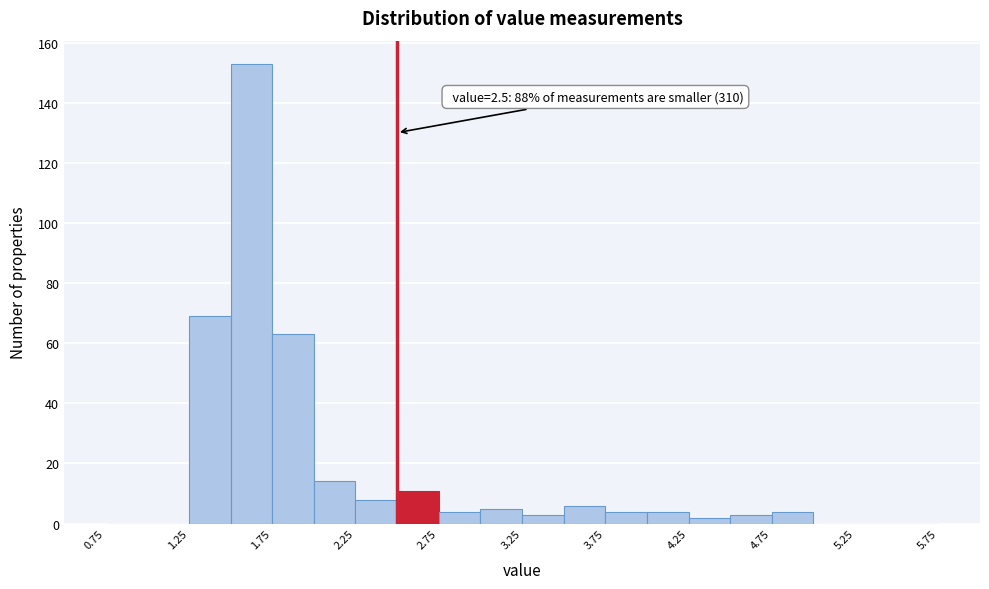

Which range on the x-axis has the tallest bar?

1.50 to 1.75